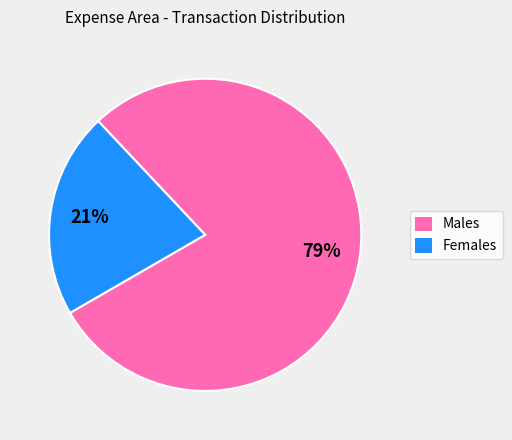

To the nearest percent, what portion does Males represent?

79%